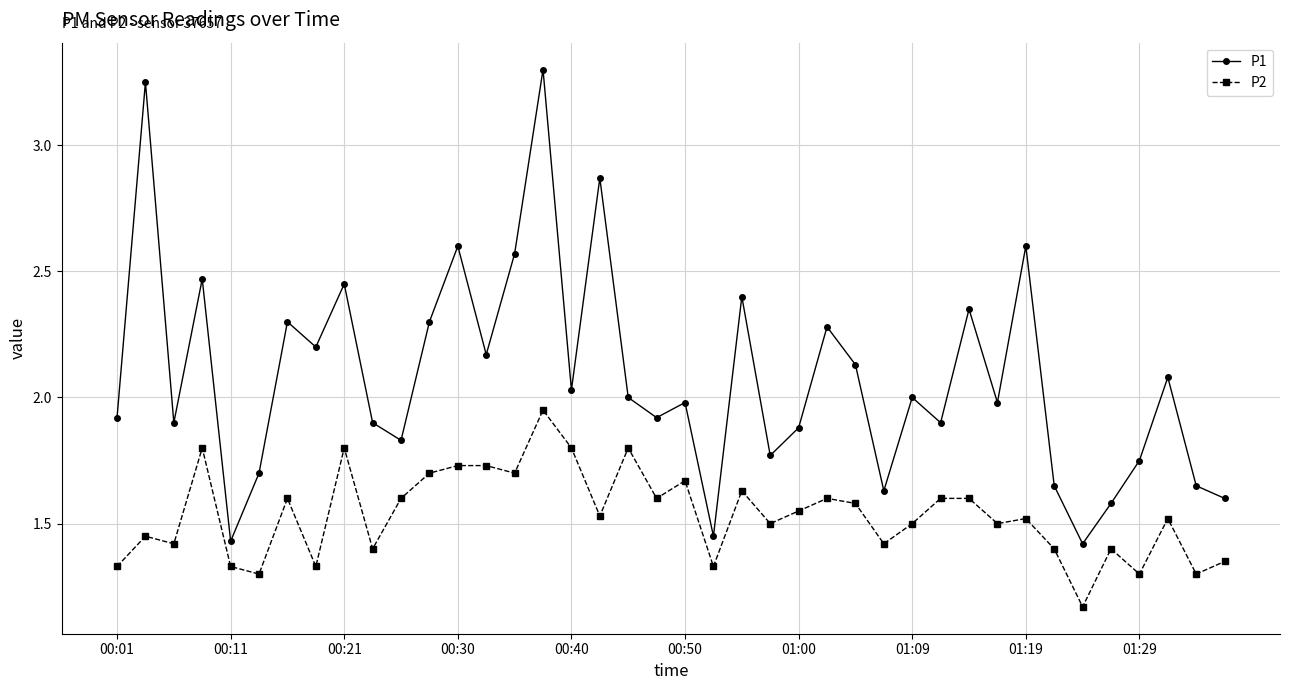

Which series has the widest spread of values?

P1